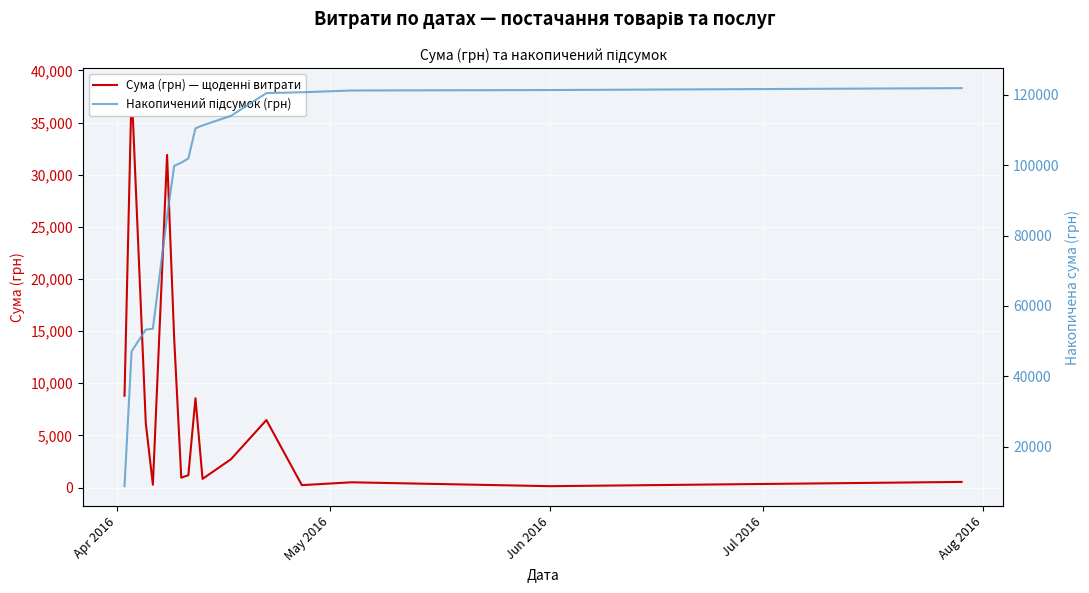

What is the average value of the Накопичений підсумок (грн) series?

93250.9